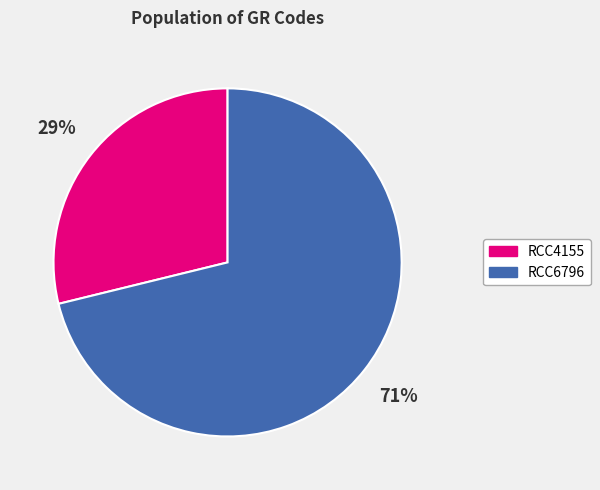

Which category accounts for the majority?

RCC6796